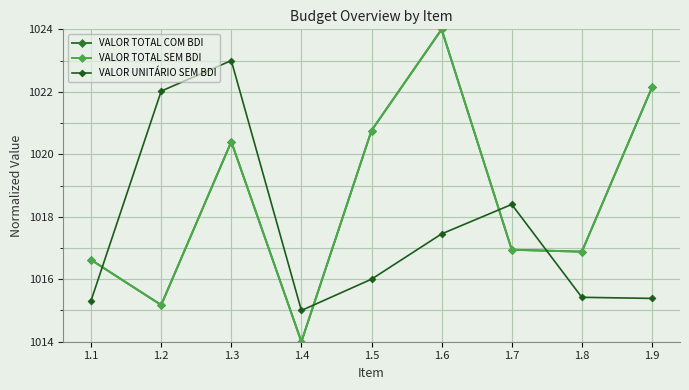

Reading right to left, what are all the values shown in this chart?

VALOR TOTAL COM BDI: 1.9=1022.1	1.8=1016.9	1.7=1016.9	1.6=1024.0	1.5=1020.8	1.4=1014.0	1.3=1020.4	1.2=1015.2	1.1=1016.6
VALOR TOTAL SEM BDI: 1.9=1022.1	1.8=1016.9	1.7=1016.9	1.6=1024.0	1.5=1020.8	1.4=1014.0	1.3=1020.4	1.2=1015.2	1.1=1016.6
VALOR UNITÁRIO SEM BDI: 1.9=1015.4	1.8=1015.4	1.7=1018.4	1.6=1017.5	1.5=1016.0	1.4=1015.0	1.3=1023.0	1.2=1022.0	1.1=1015.3